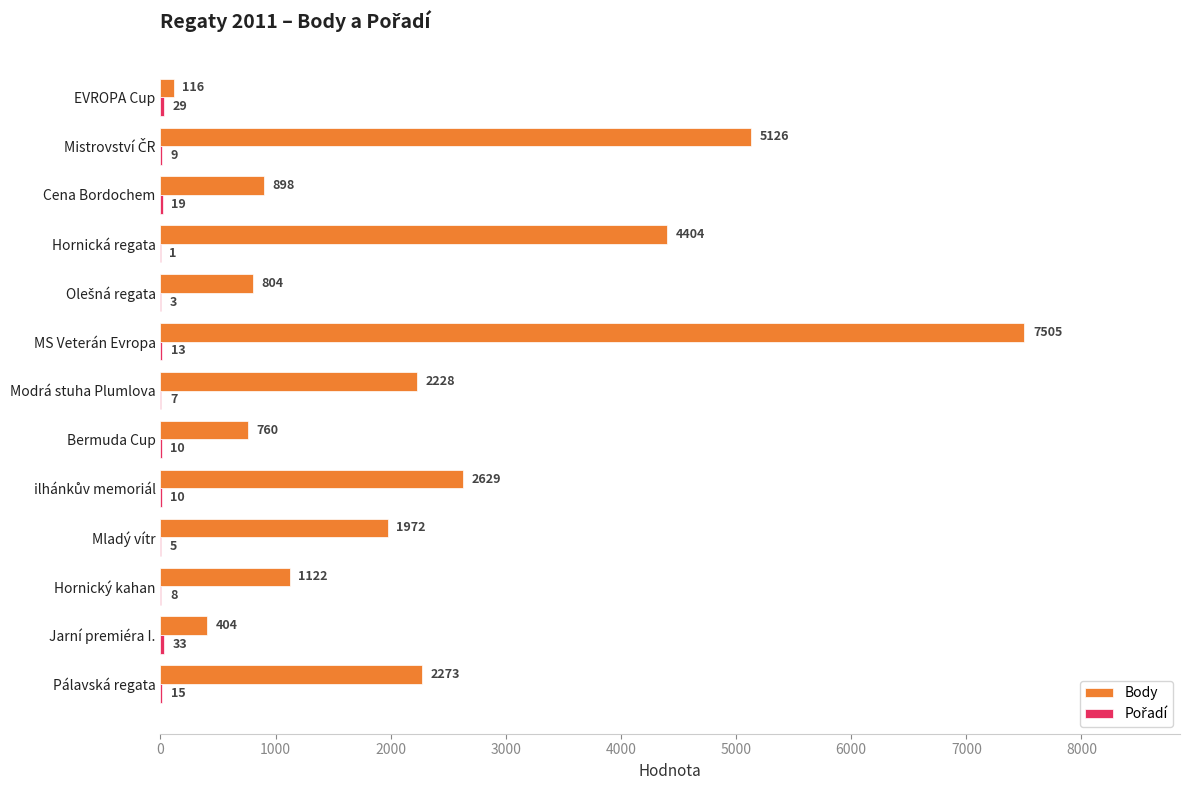

The Body series shows 1064 at Bermuda Cup. True or false?

False